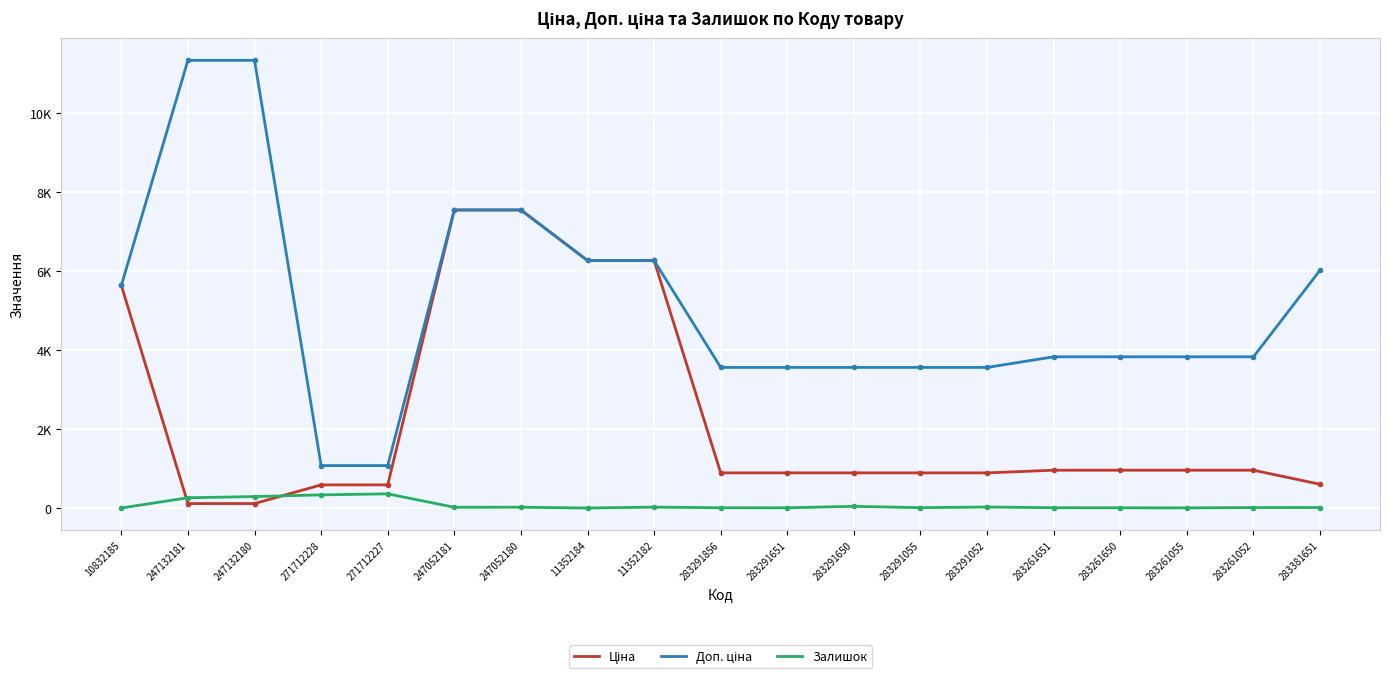

At which category does Залишок reach its first local peak?

271712227